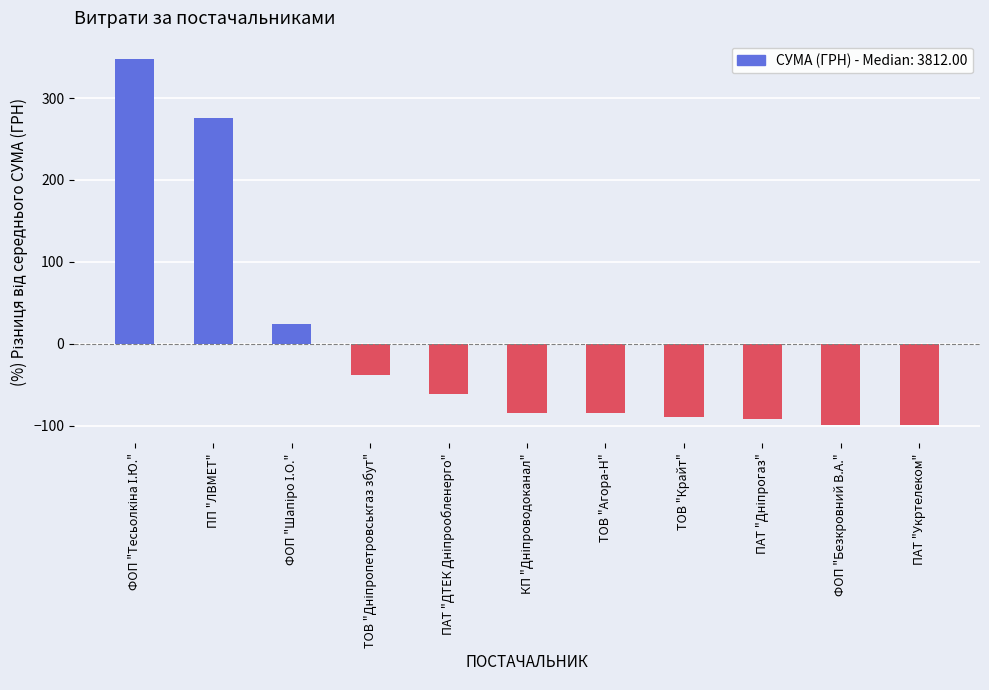

What is the label of the 11th bar from the left?

ПАТ "Укртелеком"